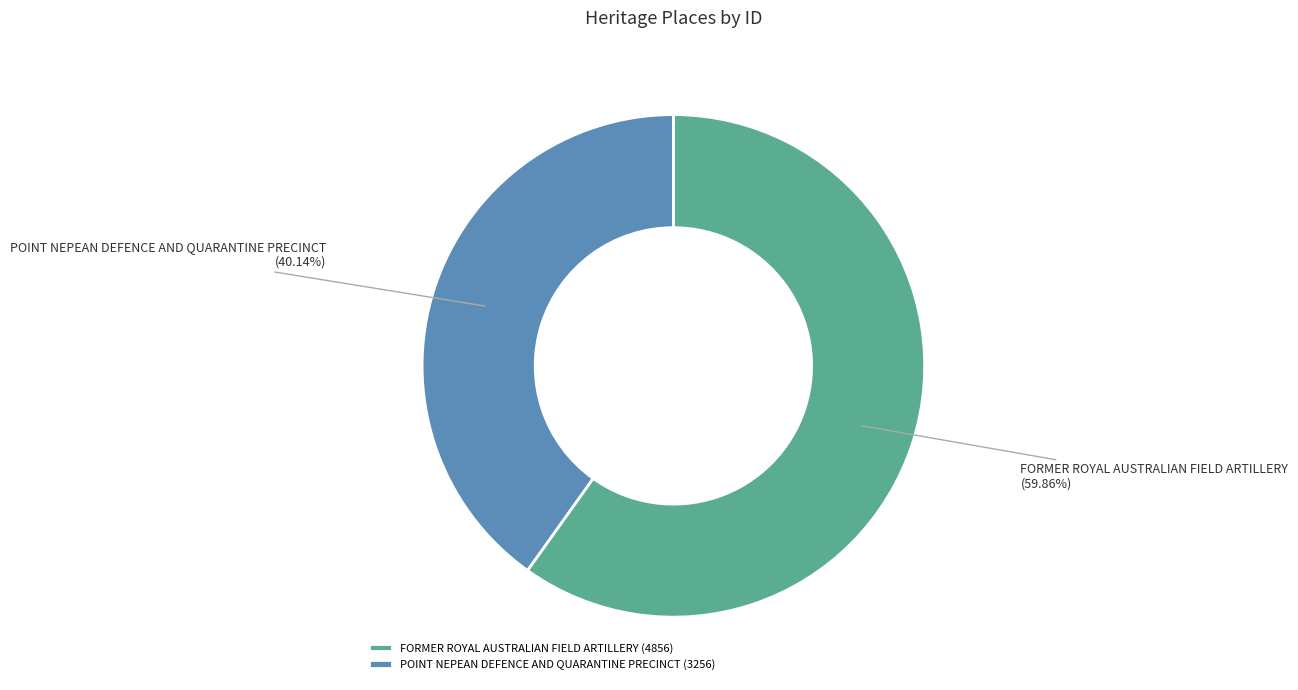

What is the largest slice in the pie chart?

FORMER ROYAL AUSTRALIAN FIELD ARTILLERY